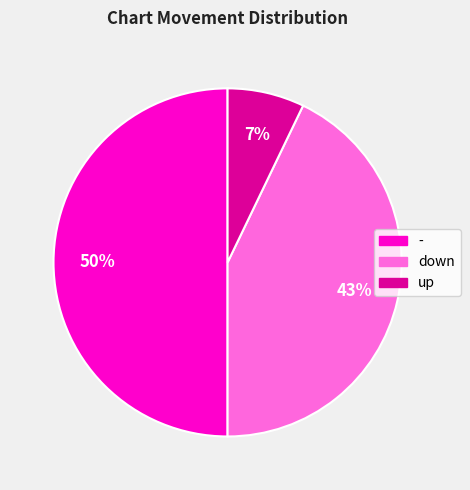

What is the ratio of the value at - to the value at down?

1.2